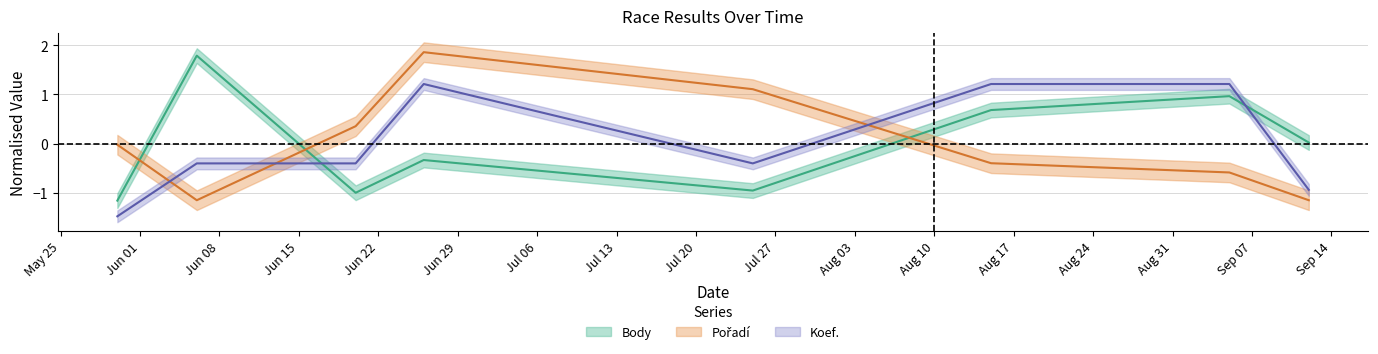

What is the approximate value of Pořadí at 2020-09-12?

-1.2